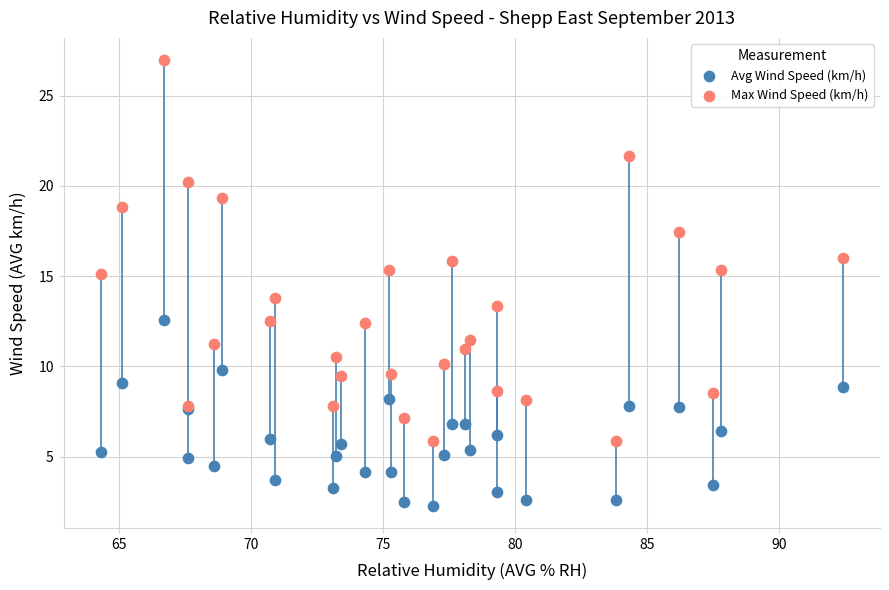

What are all the series names shown in the legend?

Avg Wind Speed (km/h), Max Wind Speed (km/h)